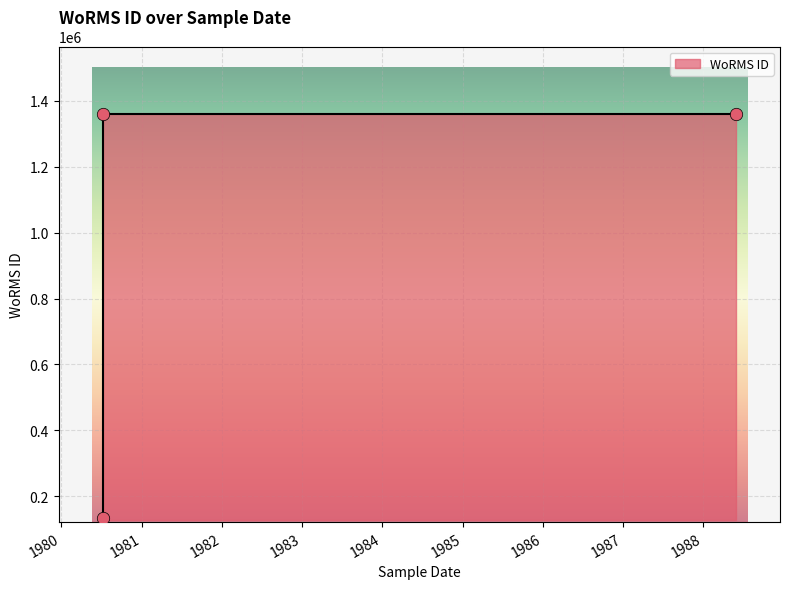

Which has a higher value, 07-07-1980 or 30-05-1988?

30-05-1988